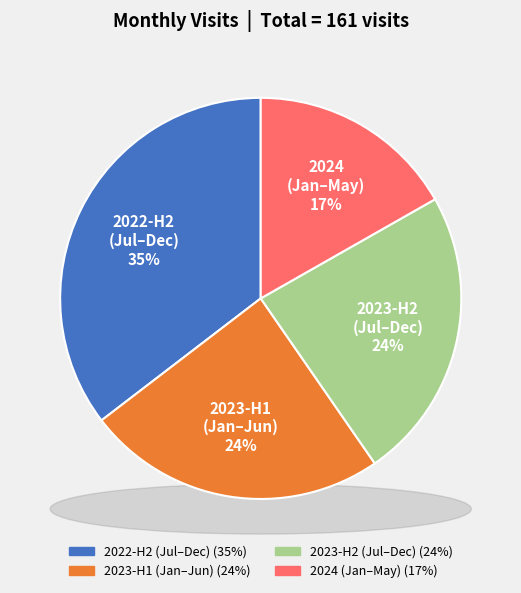

To the nearest percent, what is the difference between the largest and smallest slice percentages?

18%